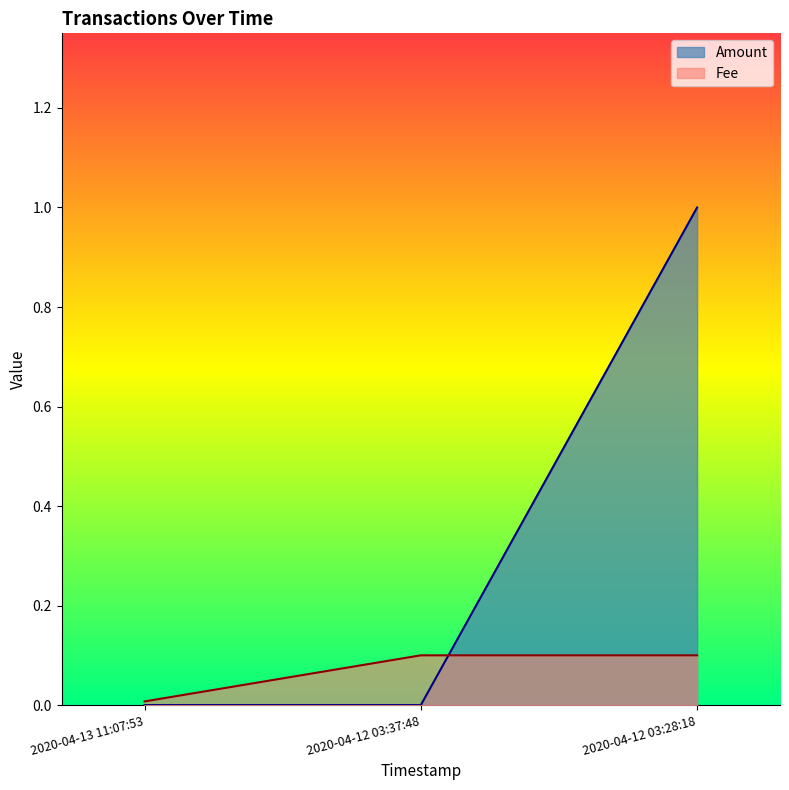

How many categories are shown in the chart?

3